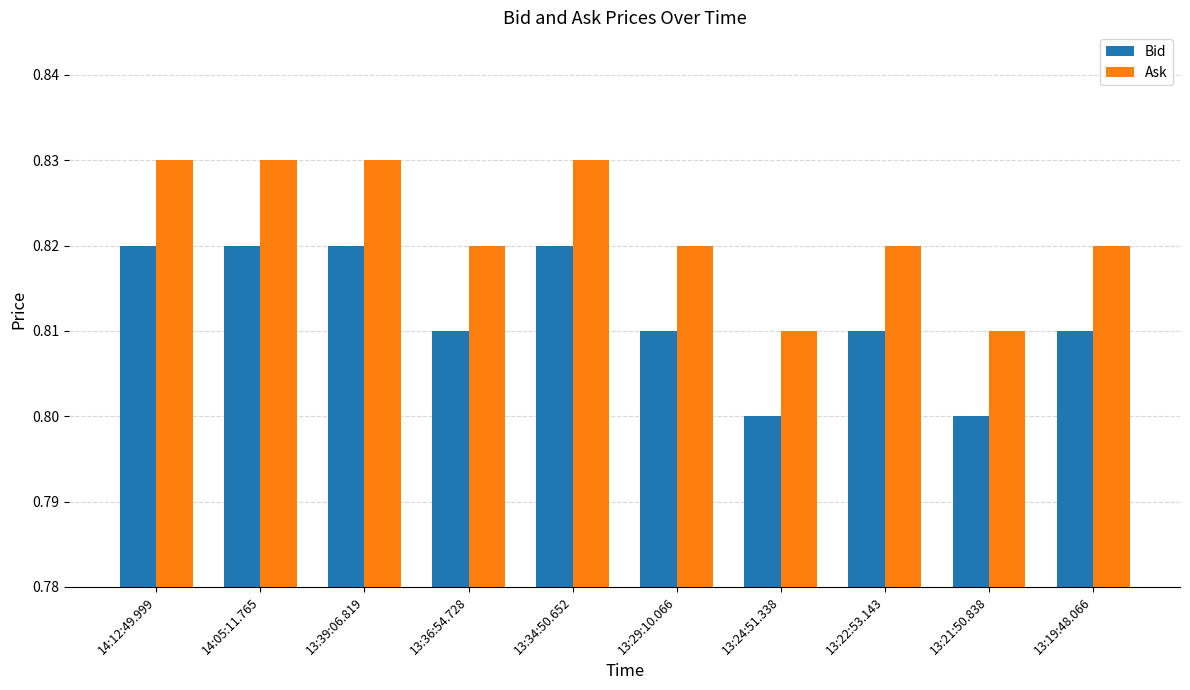

Count the Bid values in the range 0 to 1.

10